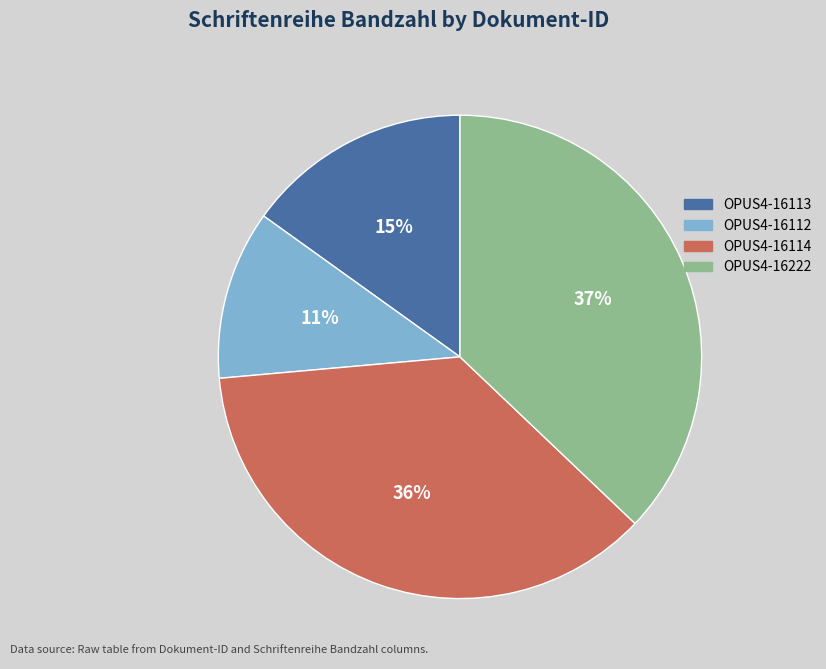

The OPUS4-16113 slice represents 7% of the pie. True or false?

False